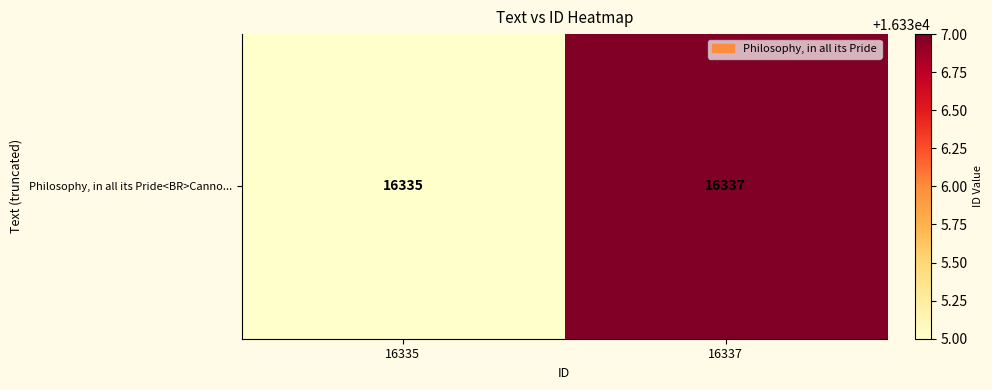

Reading right to left, list all the values displayed in this chart.

16337=16337	16335=16335